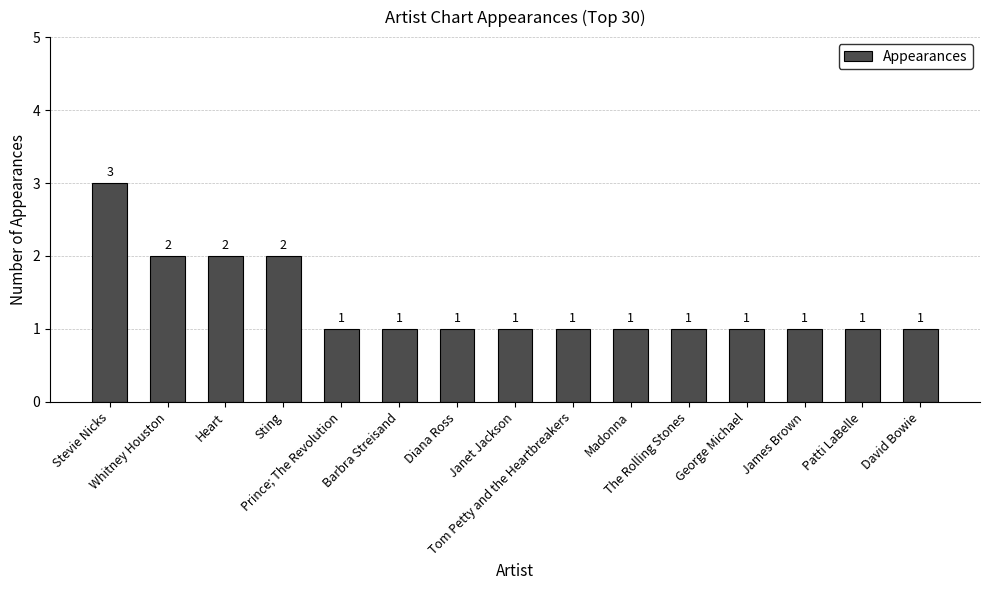

What is the sum of all values?

20